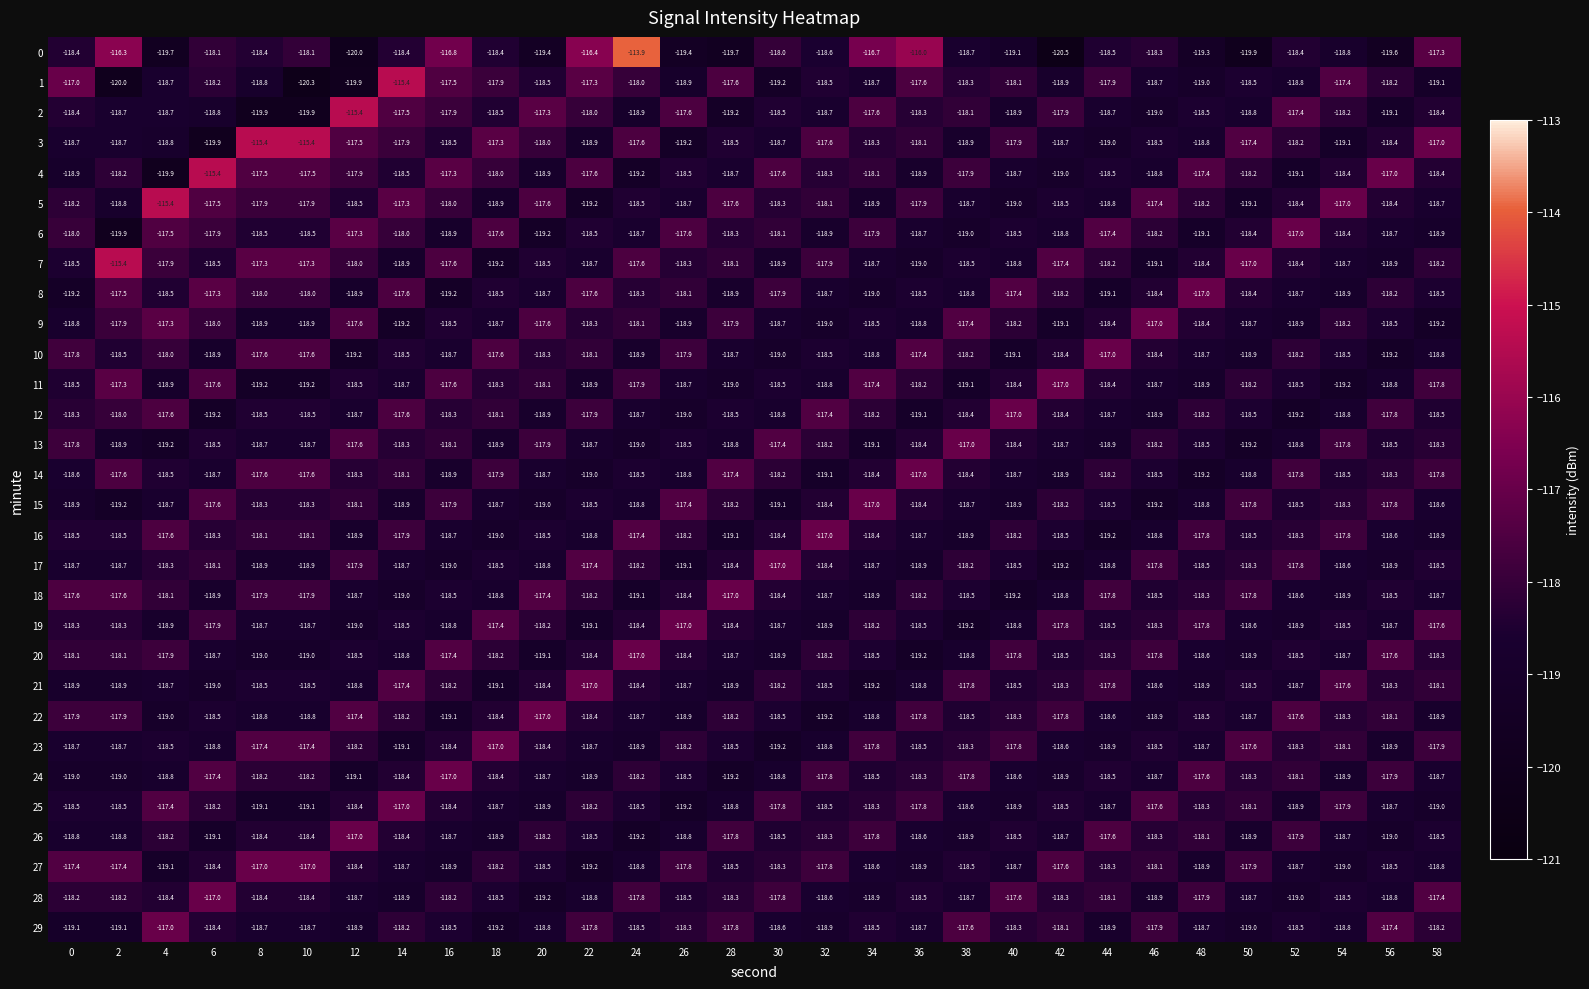

Which label corresponds to the smallest value in the chart?

42